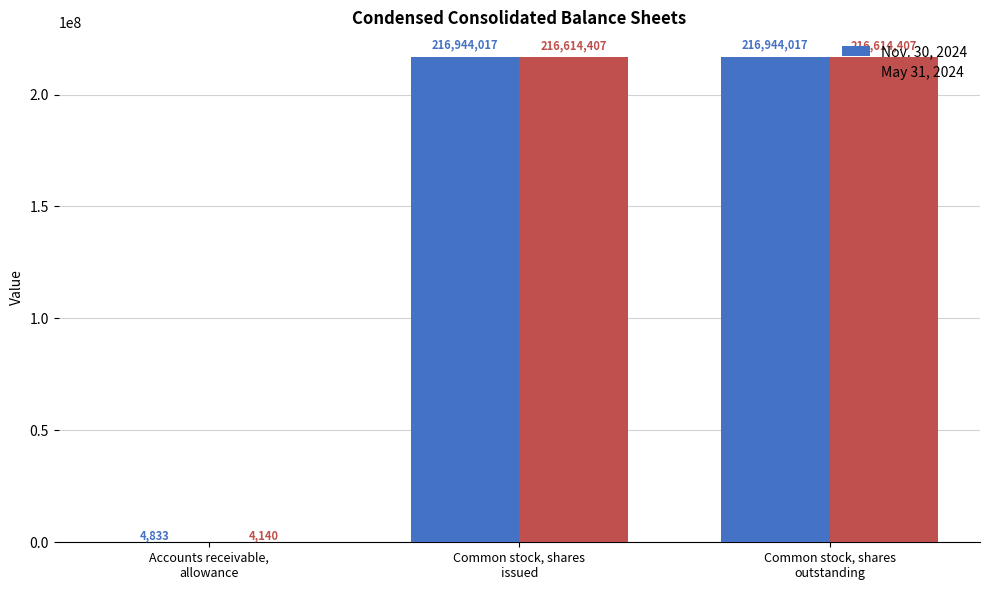

The Nov. 30, 2024 series shows 351390740 at Common stock, shares
outstanding. True or false?

False